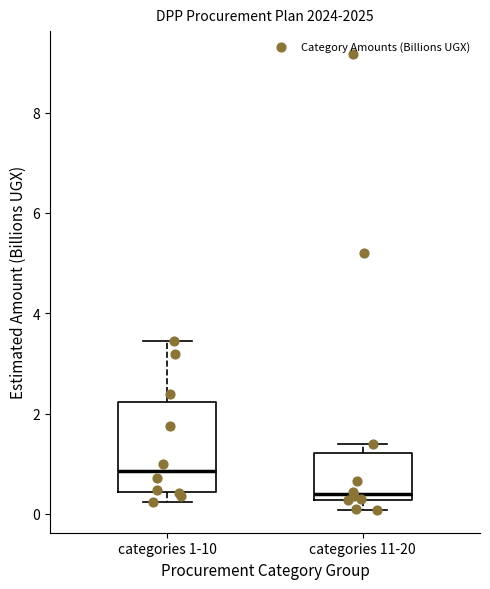

Comparing the boxes themselves (not the whiskers), which one is the tallest?

categories 1-10